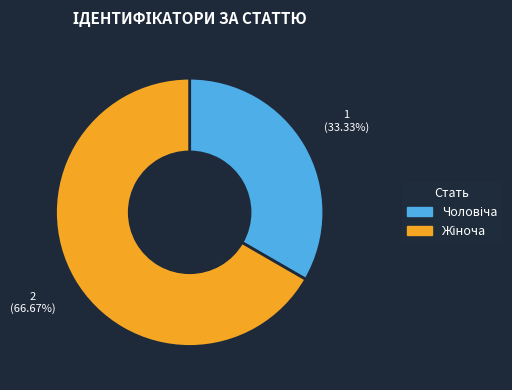

Does any single category account for the majority?

Yes